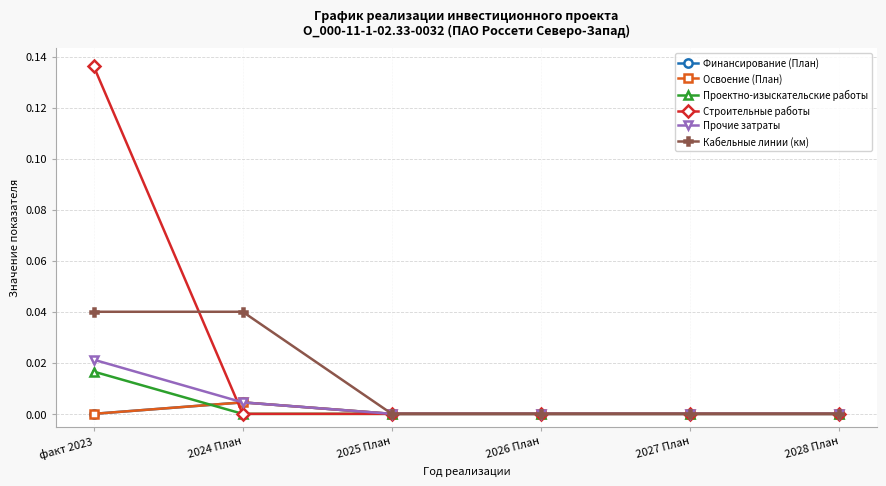

Which series has the widest spread of values?

Строительные работы